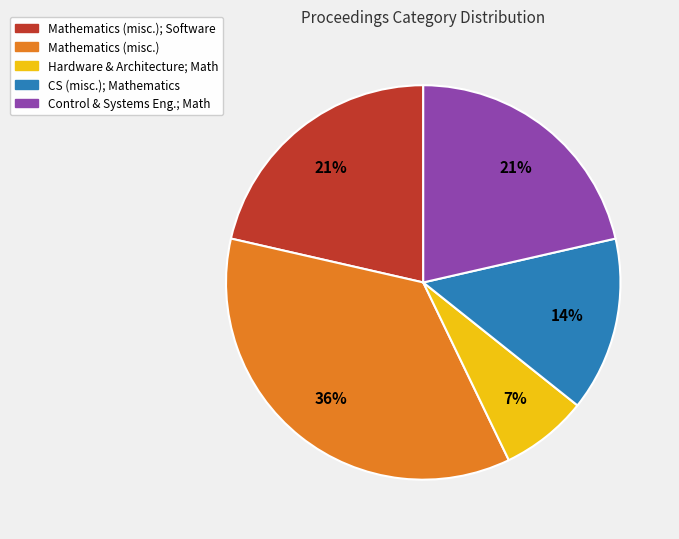

Does any single category account for the majority?

No